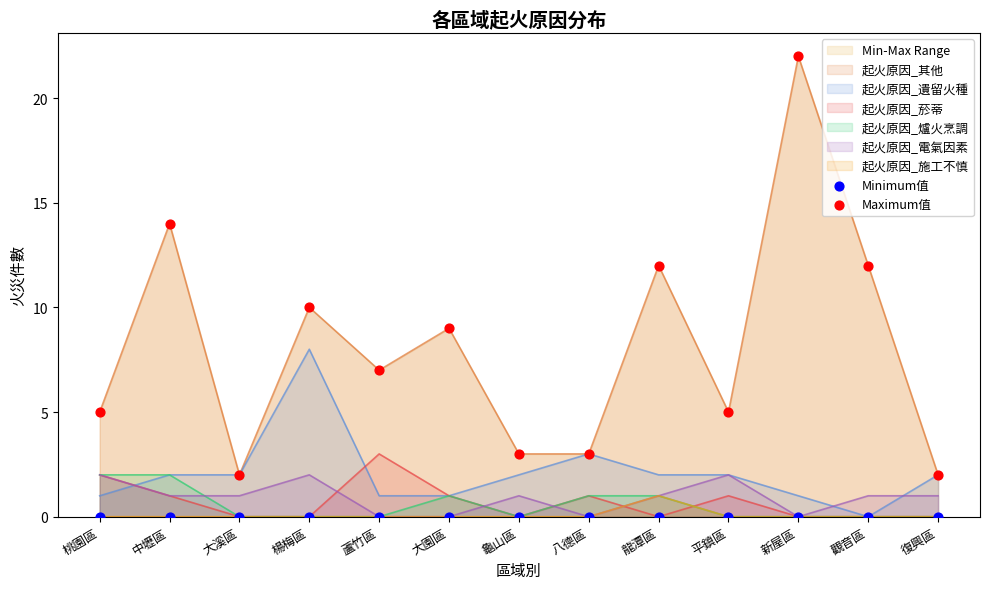

Which series contains the lowest Y value?

Minimum值